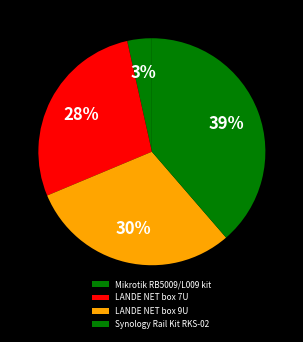

To the nearest percent, what is the average slice percentage?

25%